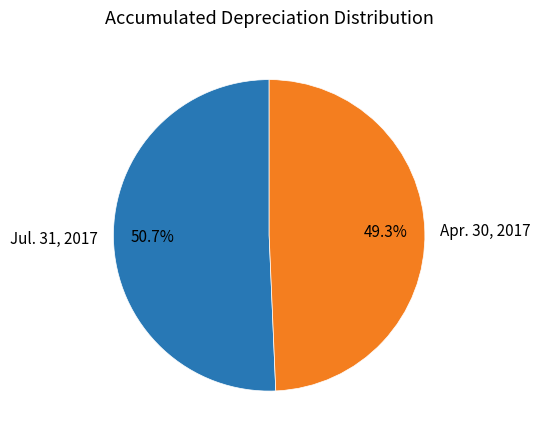

Rank the categories by value from highest to lowest.

Jul. 31, 2017, Apr. 30, 2017